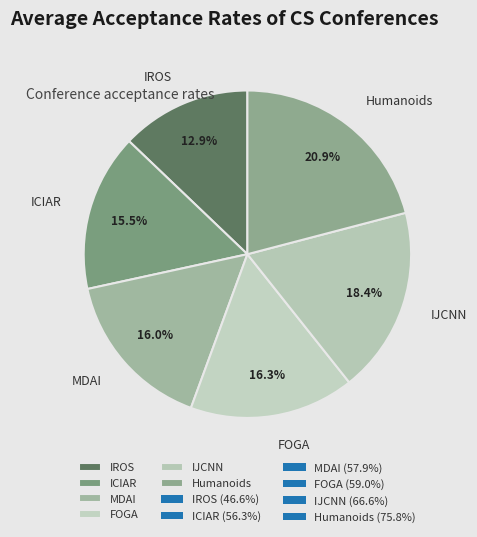

The MDAI slice represents 16% of the pie. True or false?

True